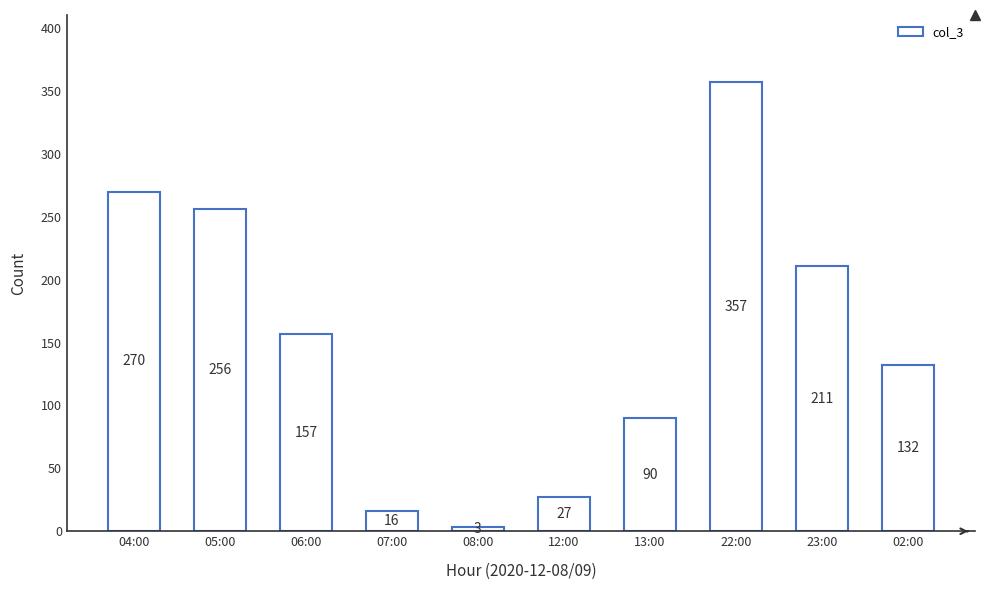

Reading left to right, extract all data points from this chart.

270	256	157	16	3	27	90	357	211	132